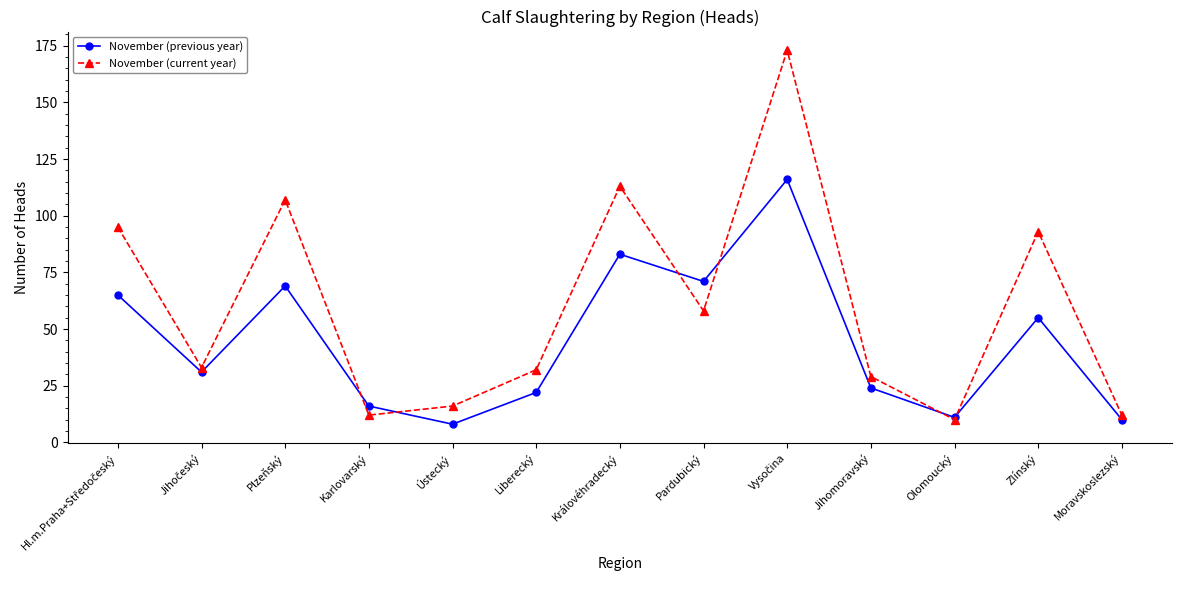

Is the value of November (previous year) at Karlovarský greater than the value of November (current year) at Karlovarský?

Yes